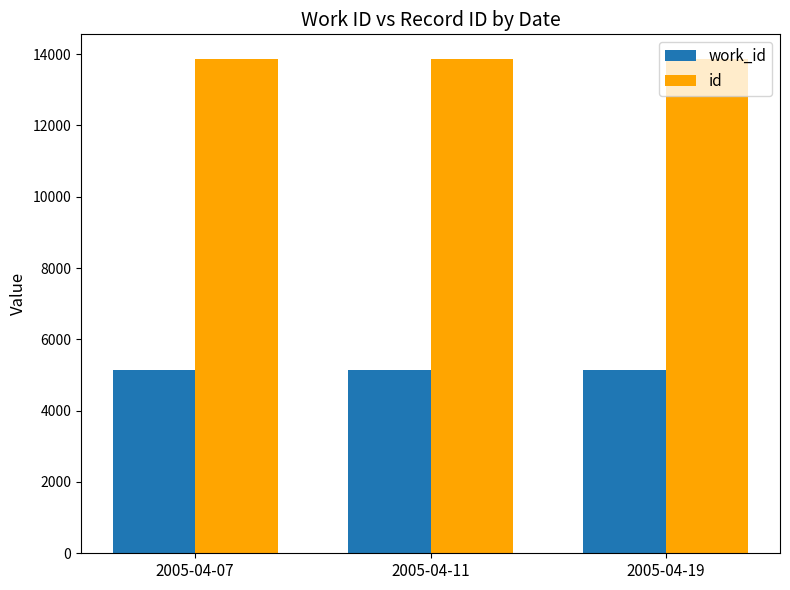

What is the value of the id bar at the 3rd from the left?

13864